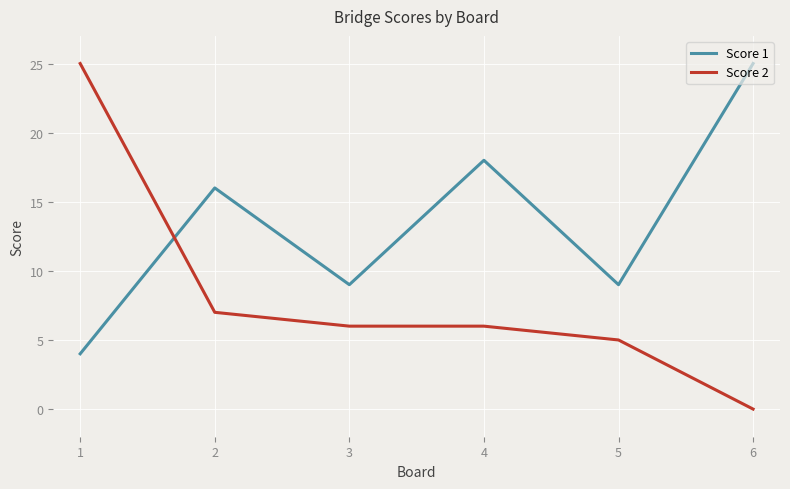

List the series in order of their overall mean, highest first.

Score 1, Score 2